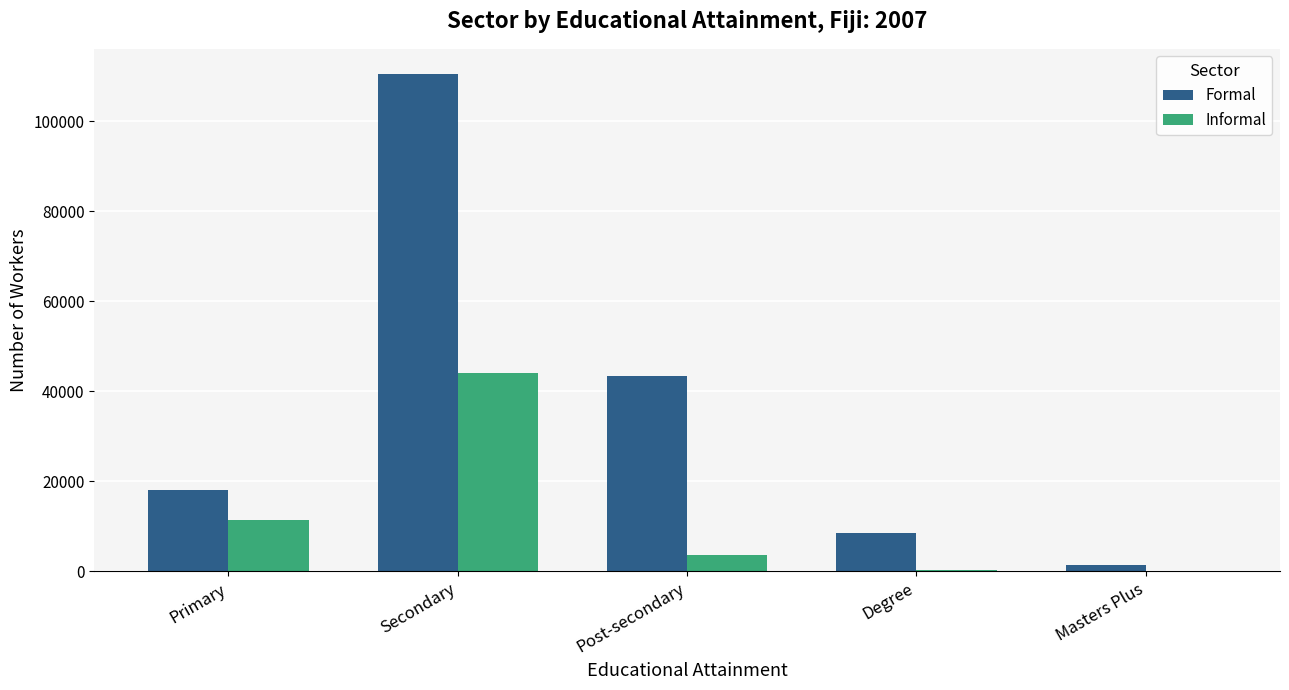

Where does the Informal series first go above 3571?

Primary